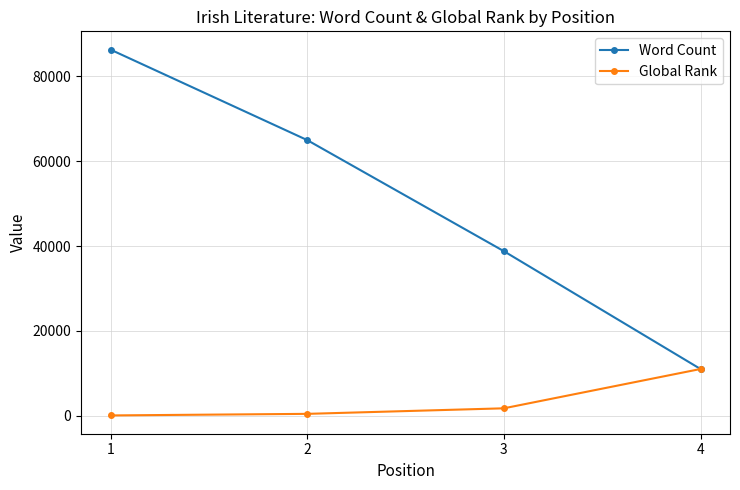

Which series changed the most between 2 and 3?

Word Count